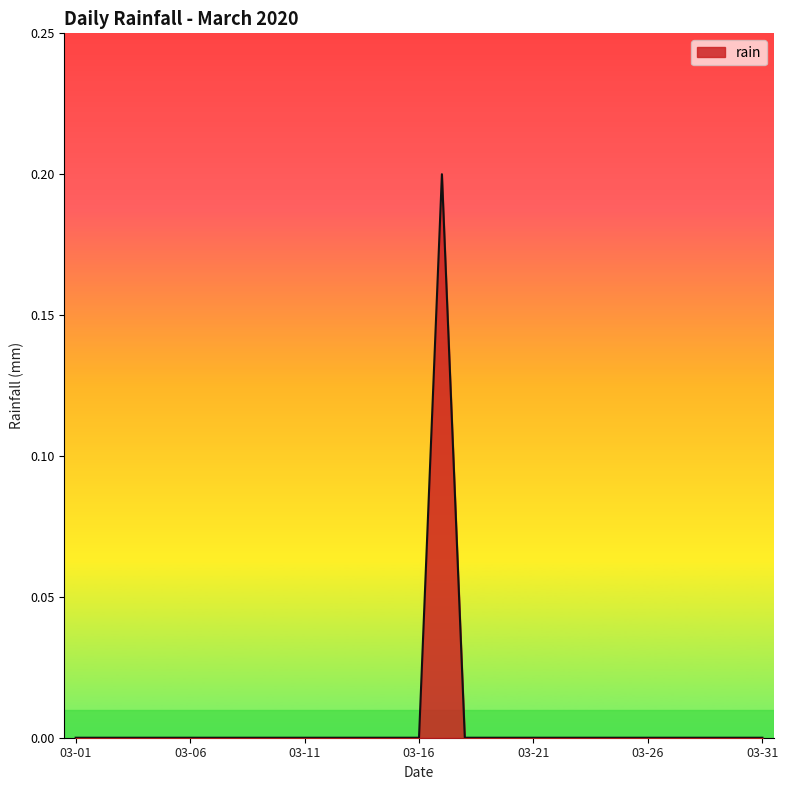

The chart shows a value of 0.0 at 03-11. True or false?

True